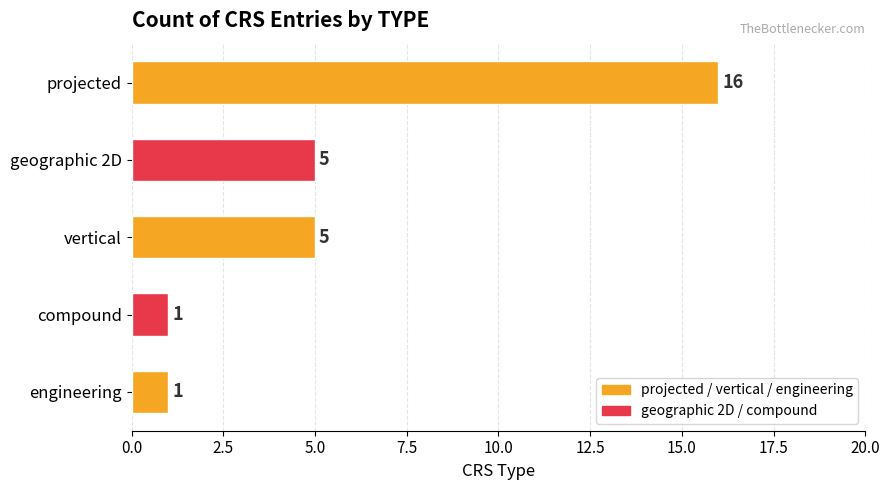

Between vertical and compound, which is larger?

vertical